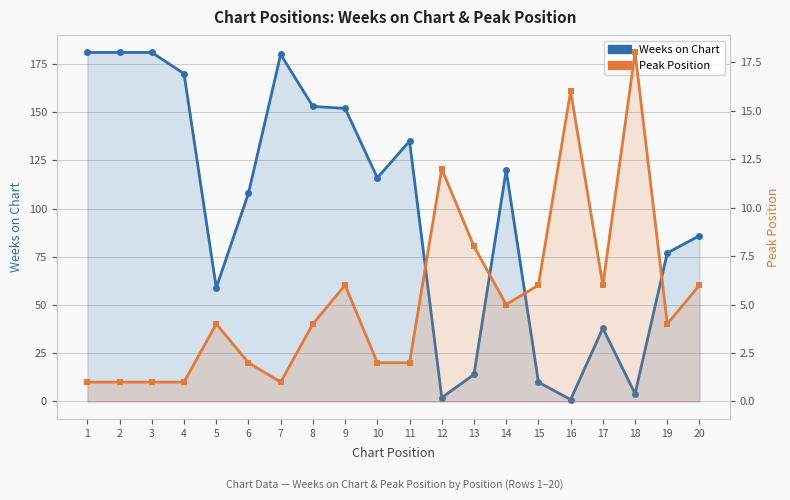

At which label does Peak Position reach its minimum?

1